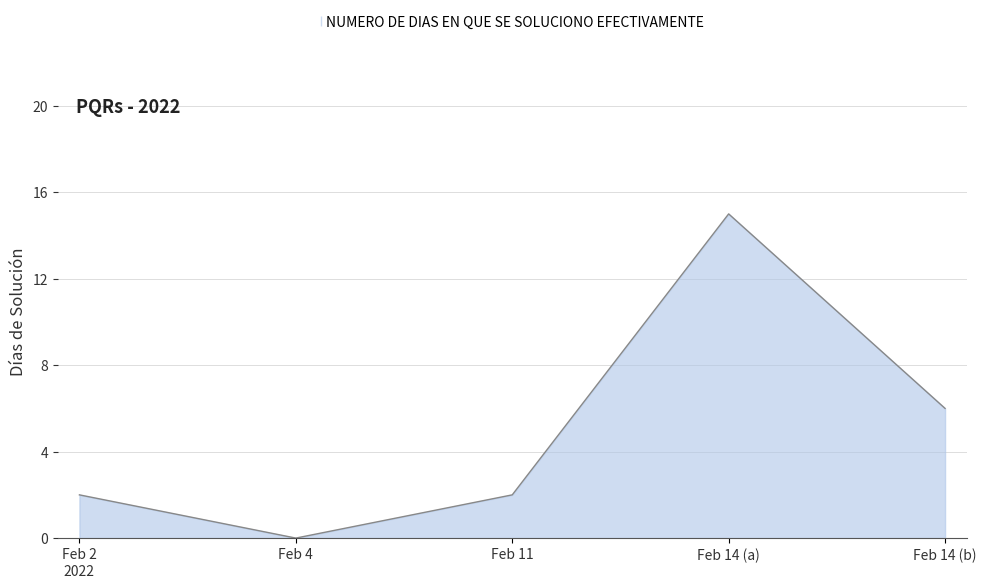

Count the values in the range 2 to 6.

3